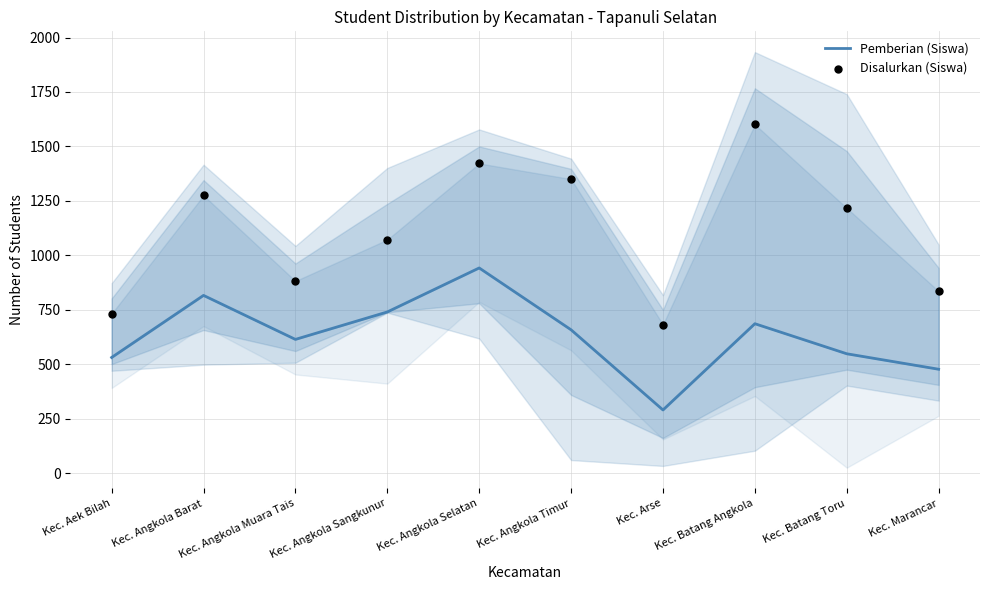

Which series reaches the maximum Y coordinate?

Disalurkan (Siswa)